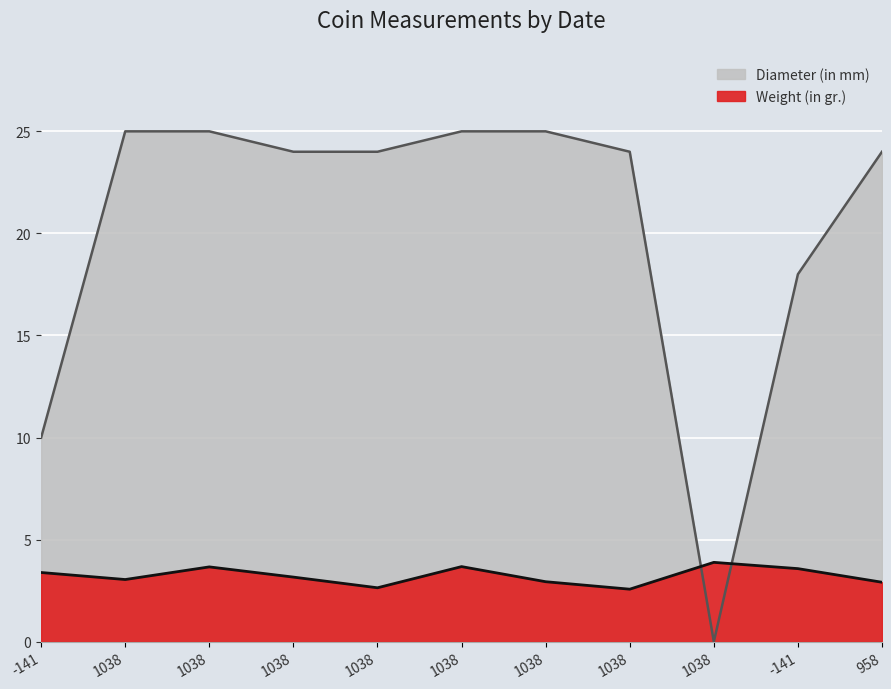

How many series are shown in this chart?

2